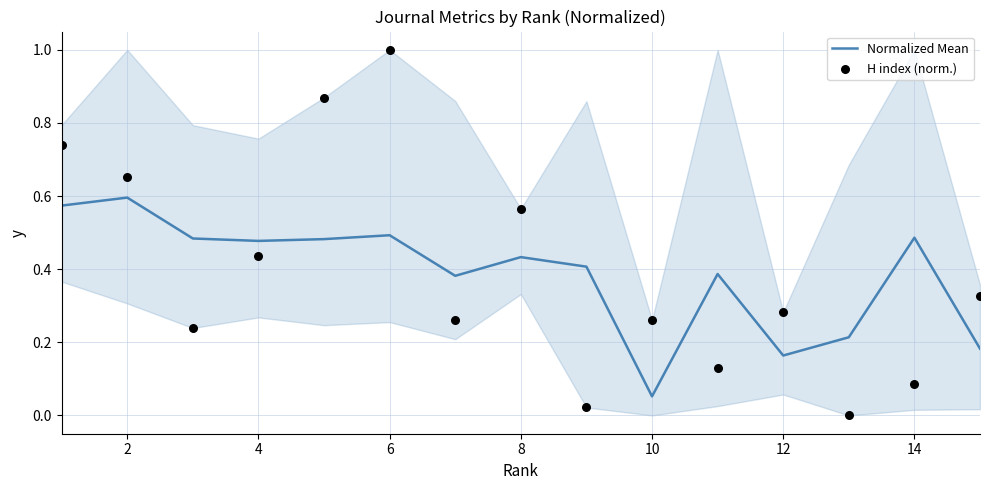

The value of Normalized Mean at 8 is 0.7. True or false?

False